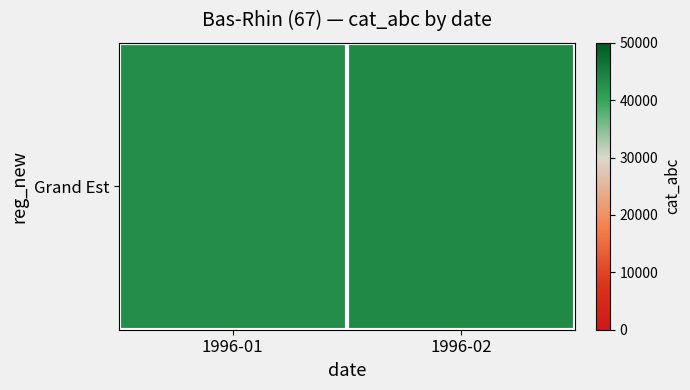

Reading left to right, extract all data points from this chart.

43090	43600